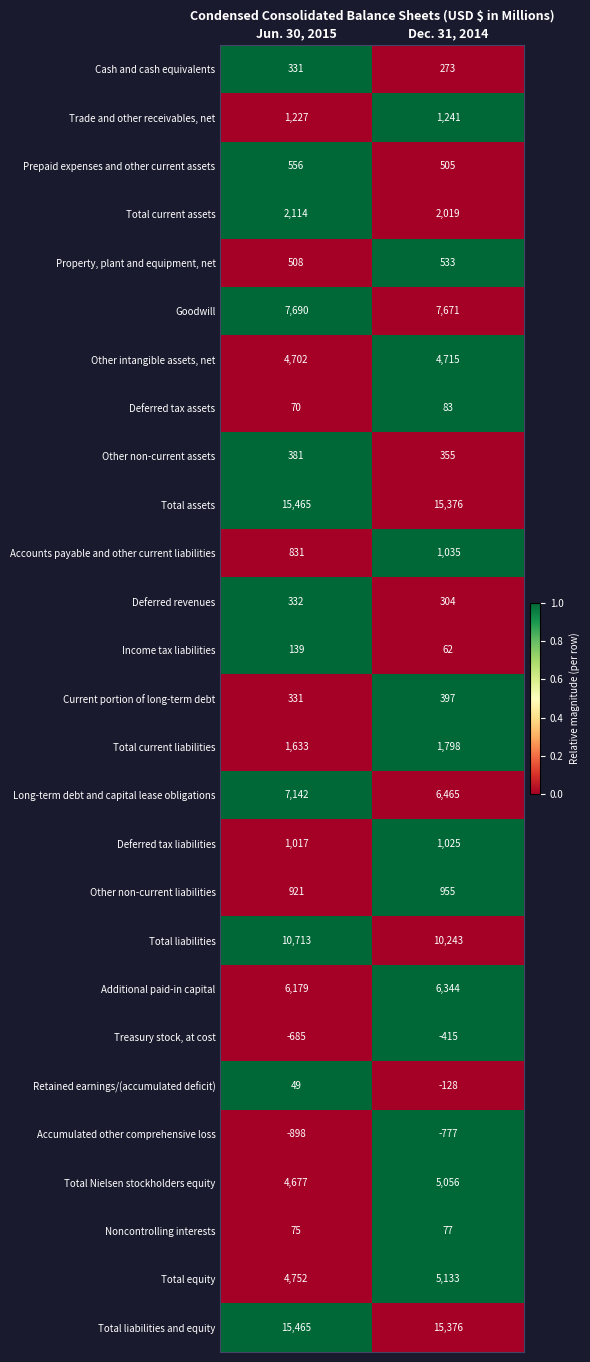

Between Jun. 30, 2015 and Dec. 31, 2014, which series saw the biggest shift?

Long-term debt and capital lease obligations